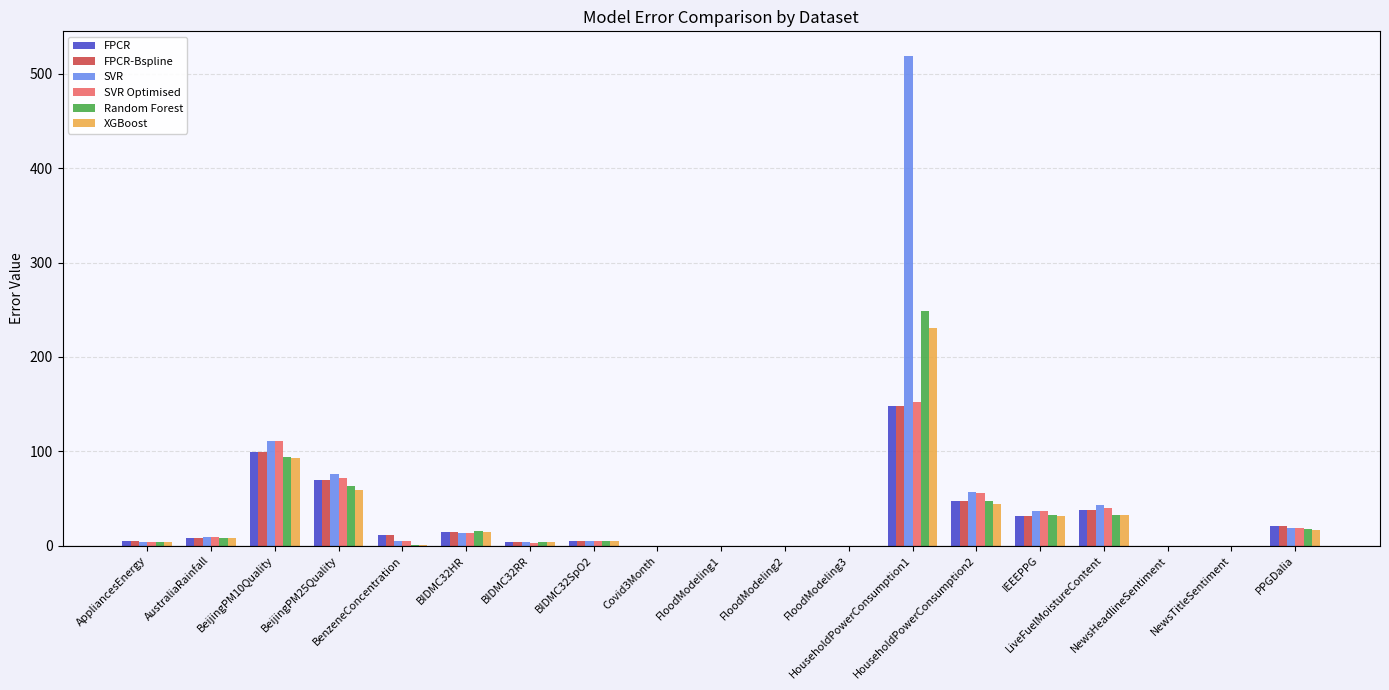

What is the greatest value displayed?

519.2